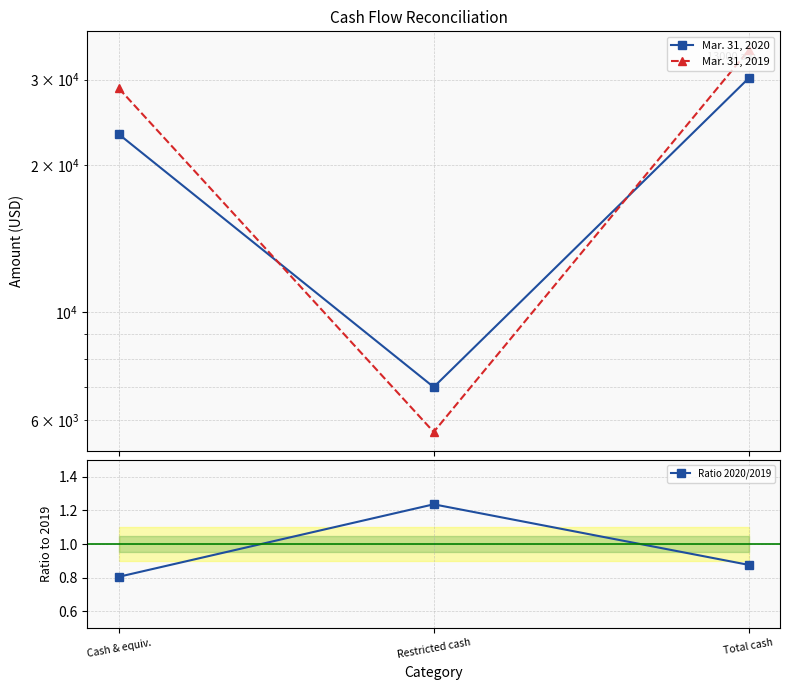

True or false: Mar. 31, 2019 has a value of 34441.0 at Total cash.

True